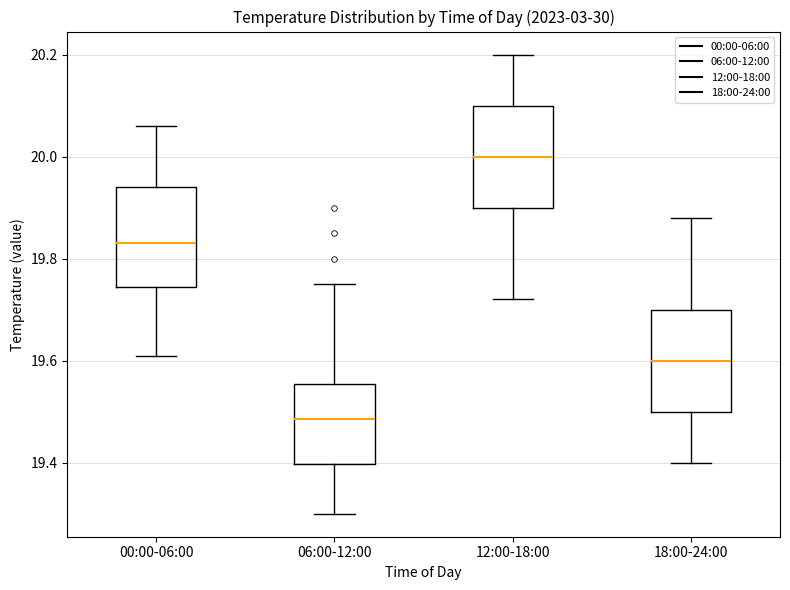

Reading left to right, transcribe this box plot: for each box, give where its median line is, the range the box spans, and where its two whiskers end, as read against the y-axis. The values are not printed on the chart, so give them approximately, as read against the axis.

00:00-06:00: median 19.84, box 19.74 to 19.94, whiskers 19.62 to 20.06
06:00-12:00: median 19.48, box 19.40 to 19.56, whiskers 19.30 to 19.76
12:00-18:00: median 20.00, box 19.90 to 20.10, whiskers 19.72 to 20.20
18:00-24:00: median 19.60, box 19.50 to 19.70, whiskers 19.40 to 19.88